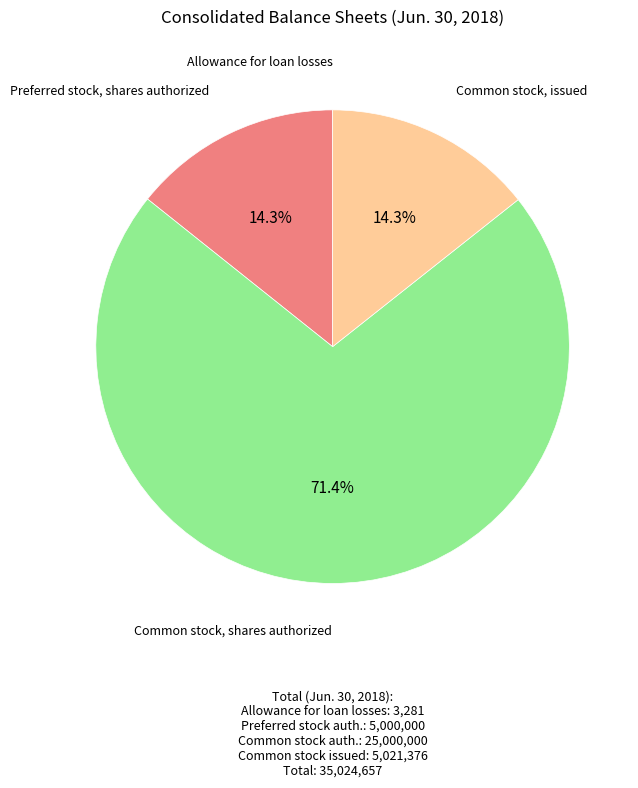

What is the largest slice in the pie chart?

Common stock, shares authorized